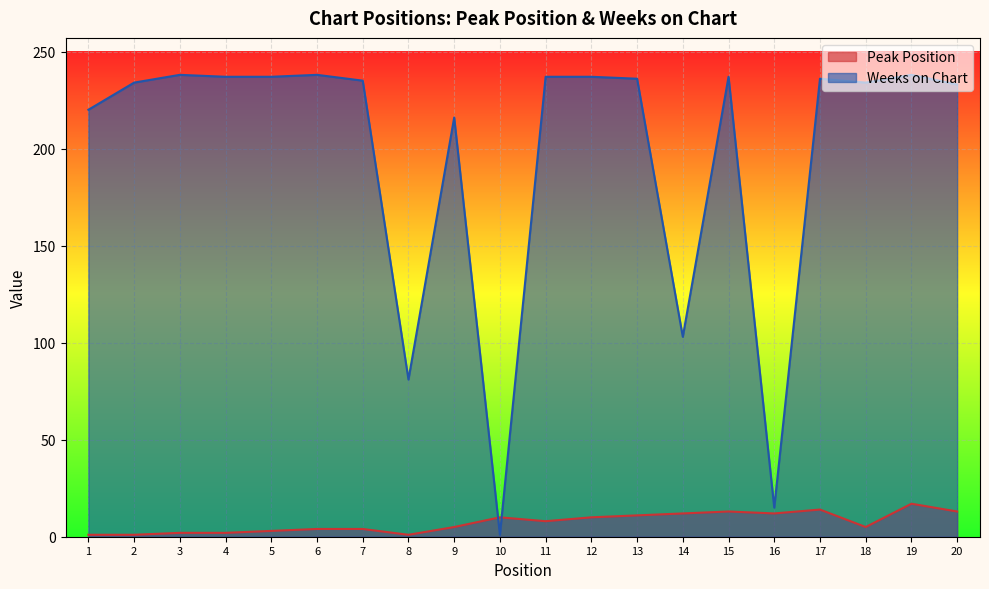

What is the value of the Peak Position point at the 17th from the left?

14